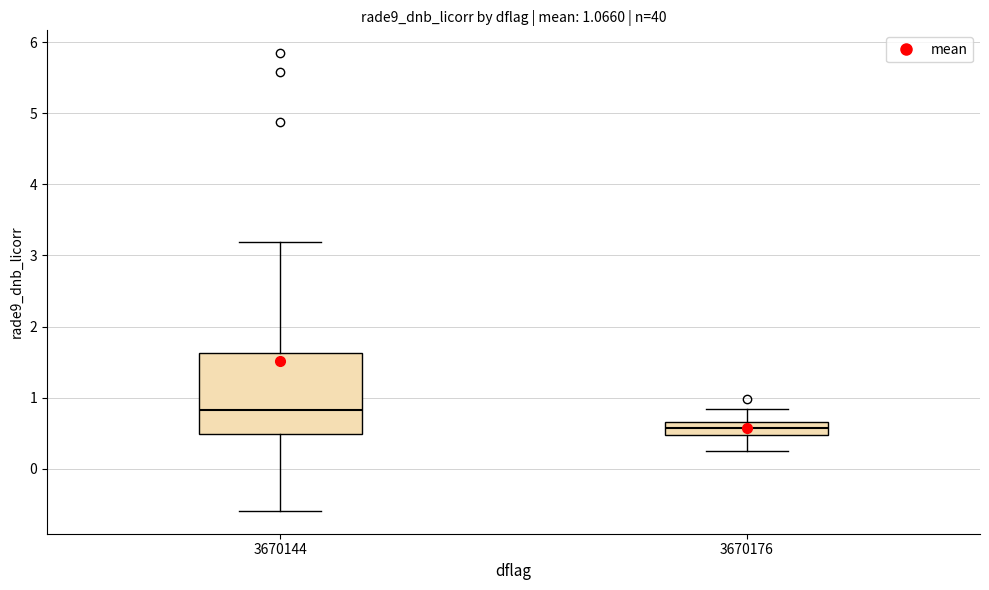

Reading left to right, read every box against the y-axis: the position of its median line, the range the box covers, and the ends of its whiskers. The values are not printed on the chart, so give them approximately, as read against the axis.

3670144: median 0.8, box 0.5 to 1.6, whiskers -0.6 to 3.2
3670176: median 0.6, box 0.5 to 0.7, whiskers 0.3 to 0.8